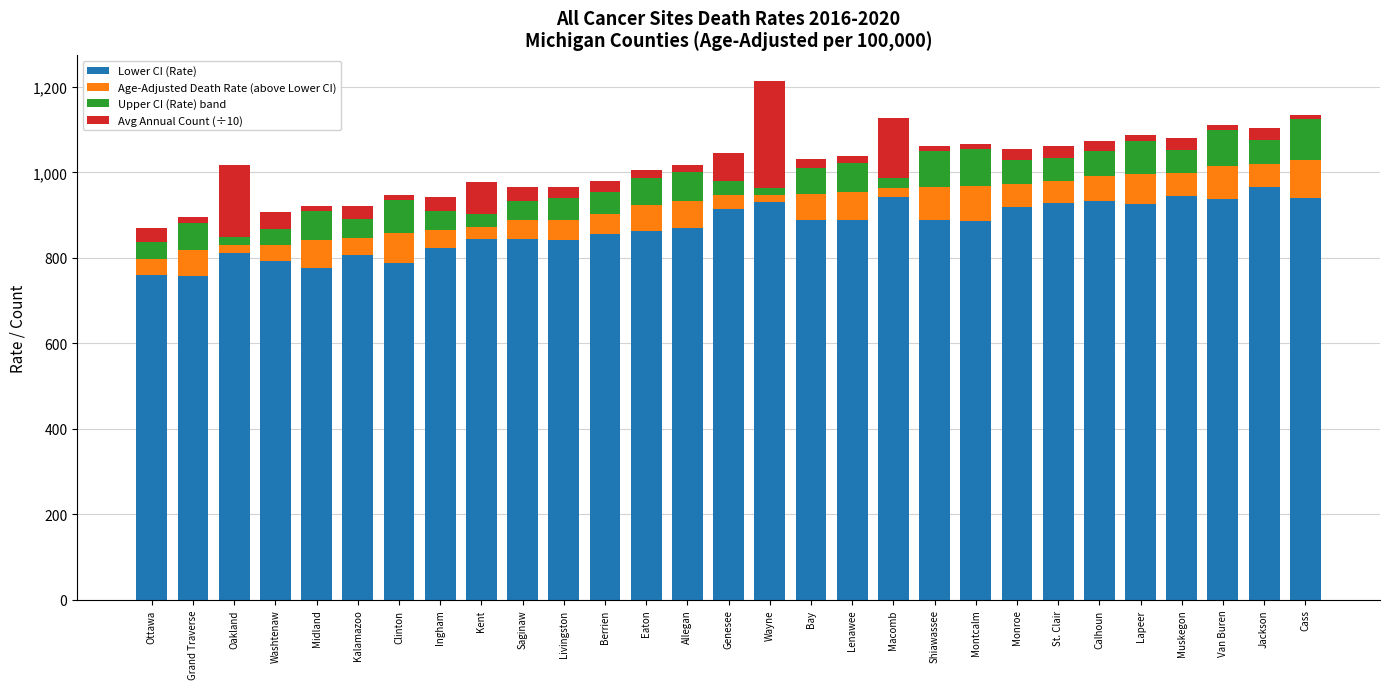

True or false: Lower CI (Rate) has a value of 823.0 at Ingham.

True